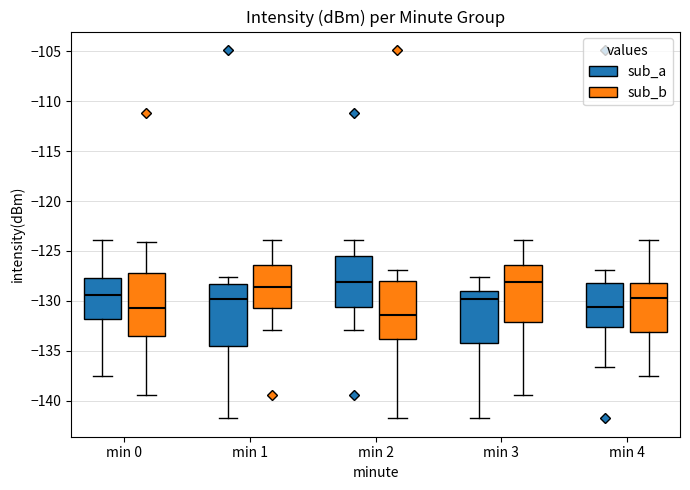

Where does the upper whisker of the box for min 1 (sub_a) end on the y-axis? The values are not printed on the chart, so give them approximately, as read against the axis.

-127.5